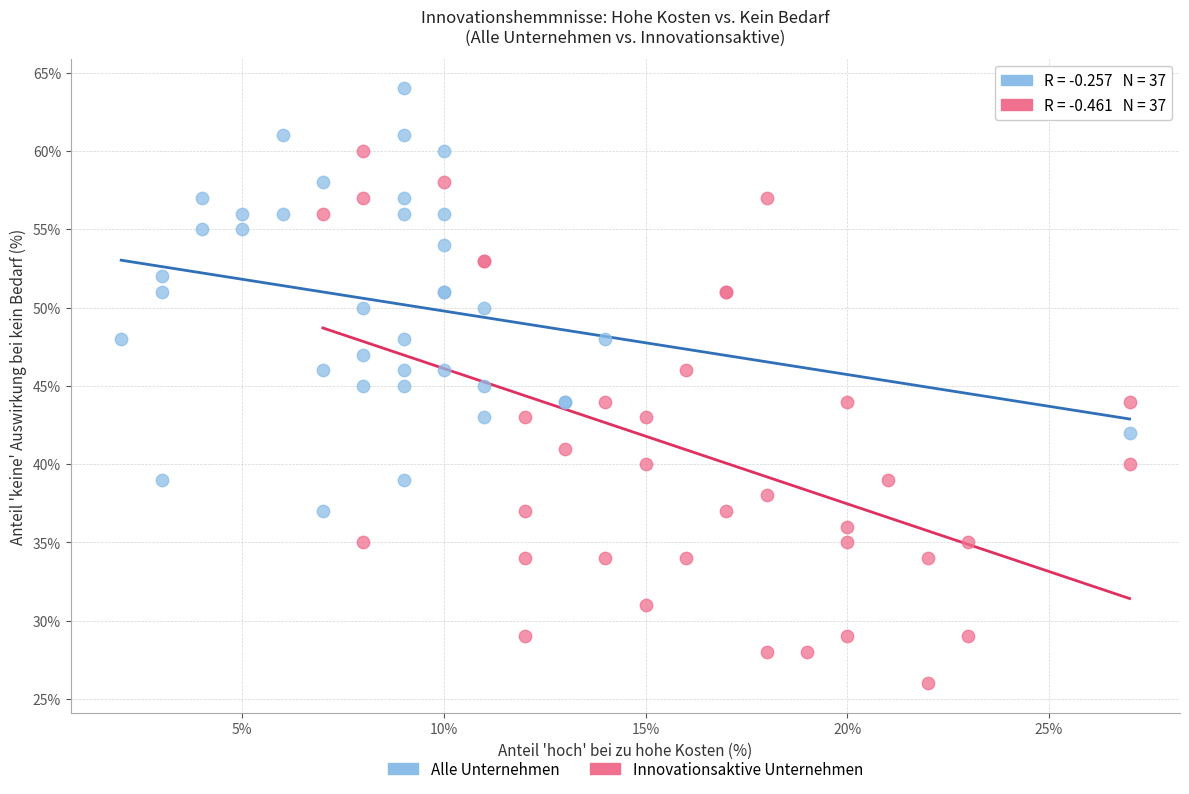

Which series reaches the maximum Y coordinate?

Alle Unternehmen